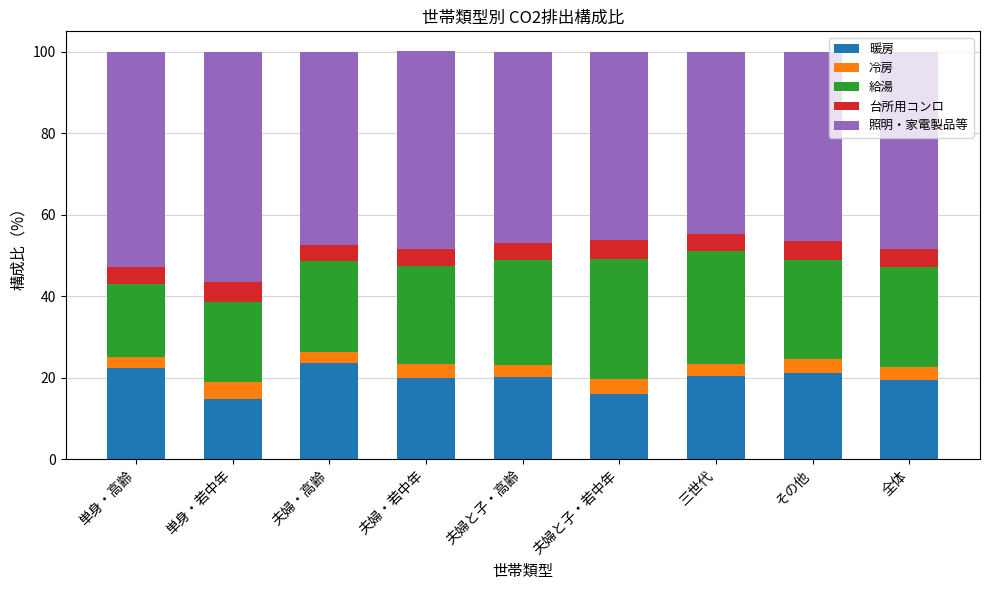

What is the sum of all 暖房 values?

178.0